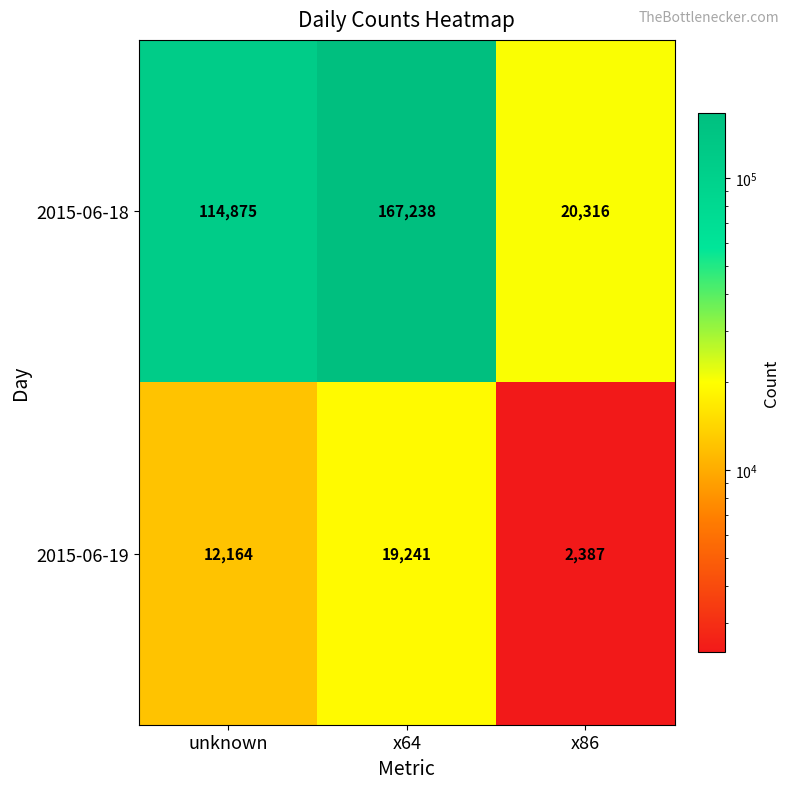

Which series has the largest range (max minus min)?

2015-06-18